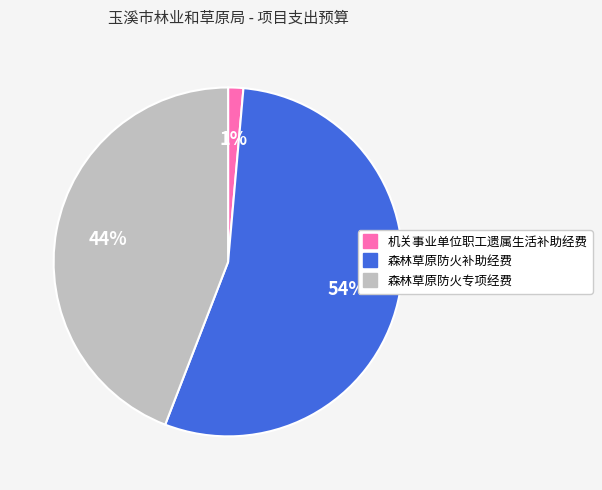

Which category accounts for the majority?

森林草原防火补助经费